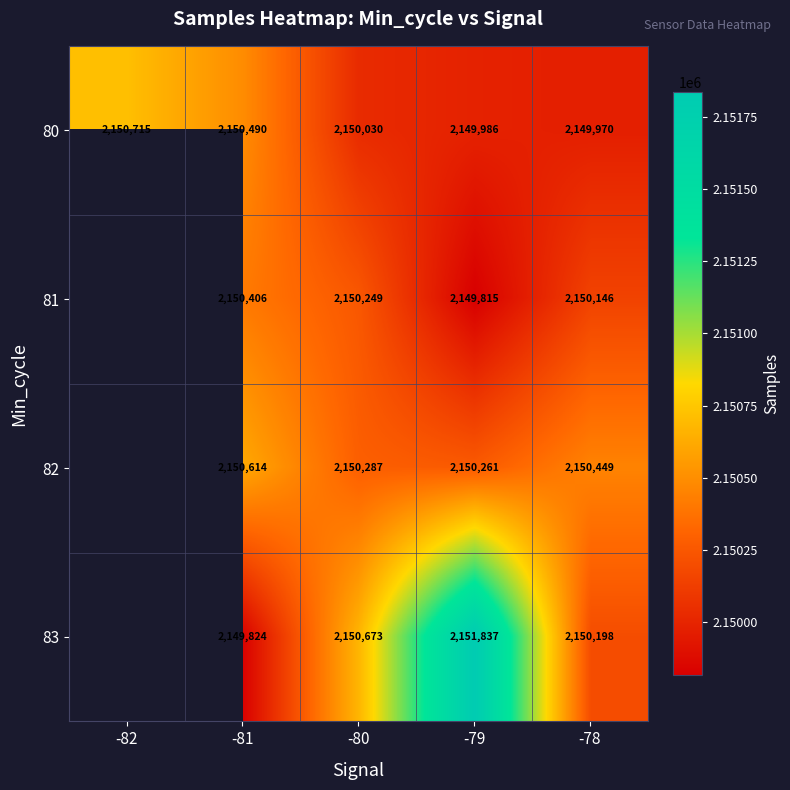

What is the difference between the maximum and minimum values in the 80 series?

745